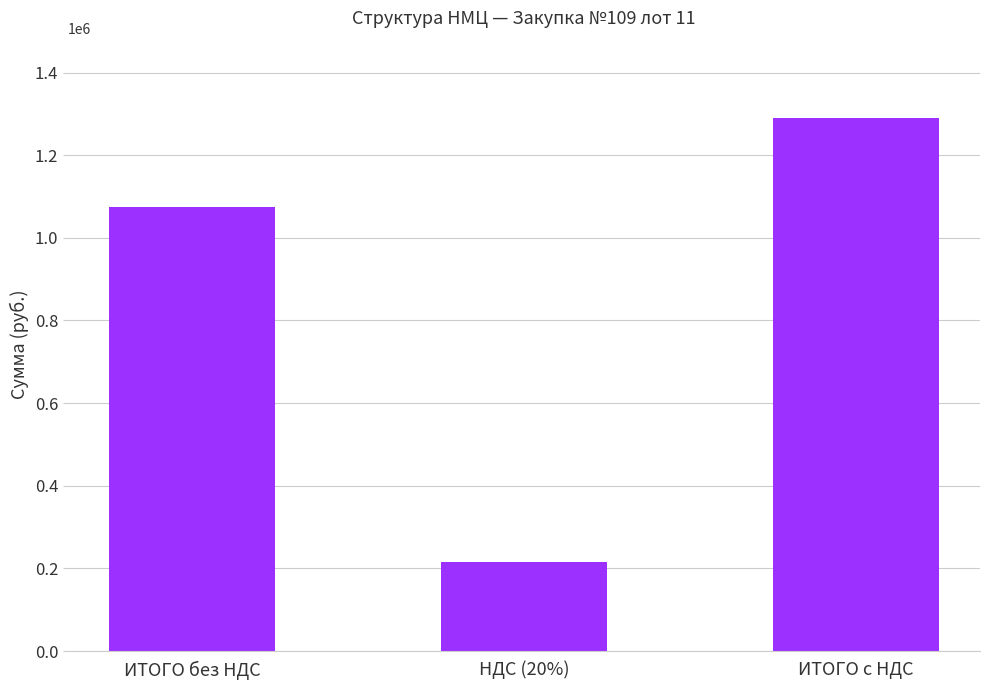

What is the greatest value displayed?

1290445